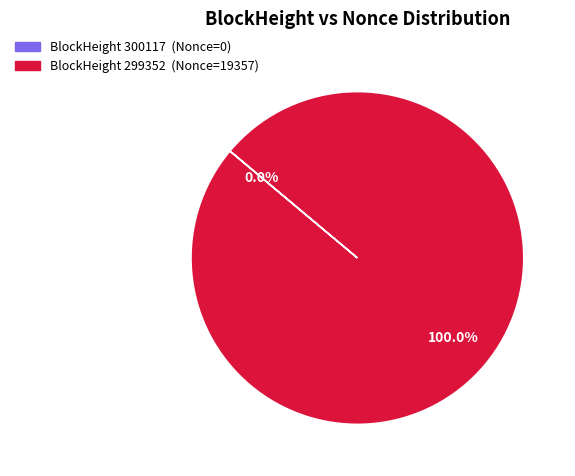

Does any single category account for the majority?

Yes